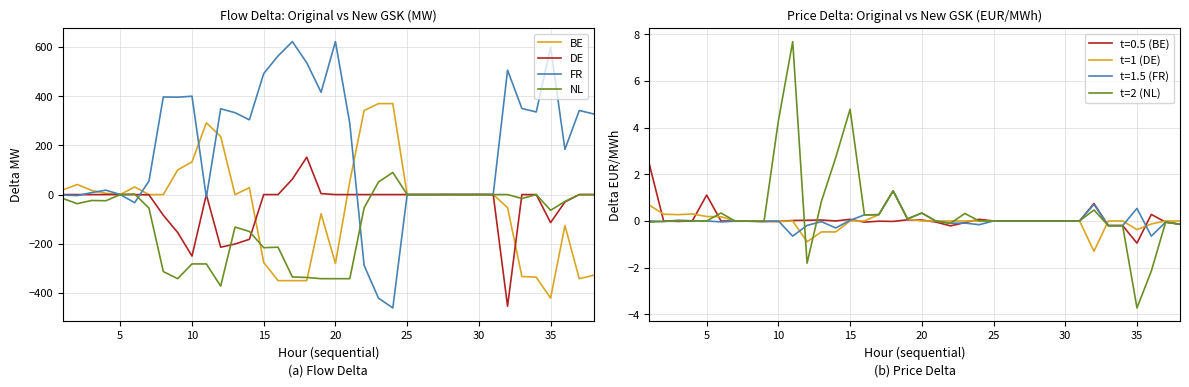

What is the difference between the maximum and minimum values in the t=2 (NL) series?

11.4